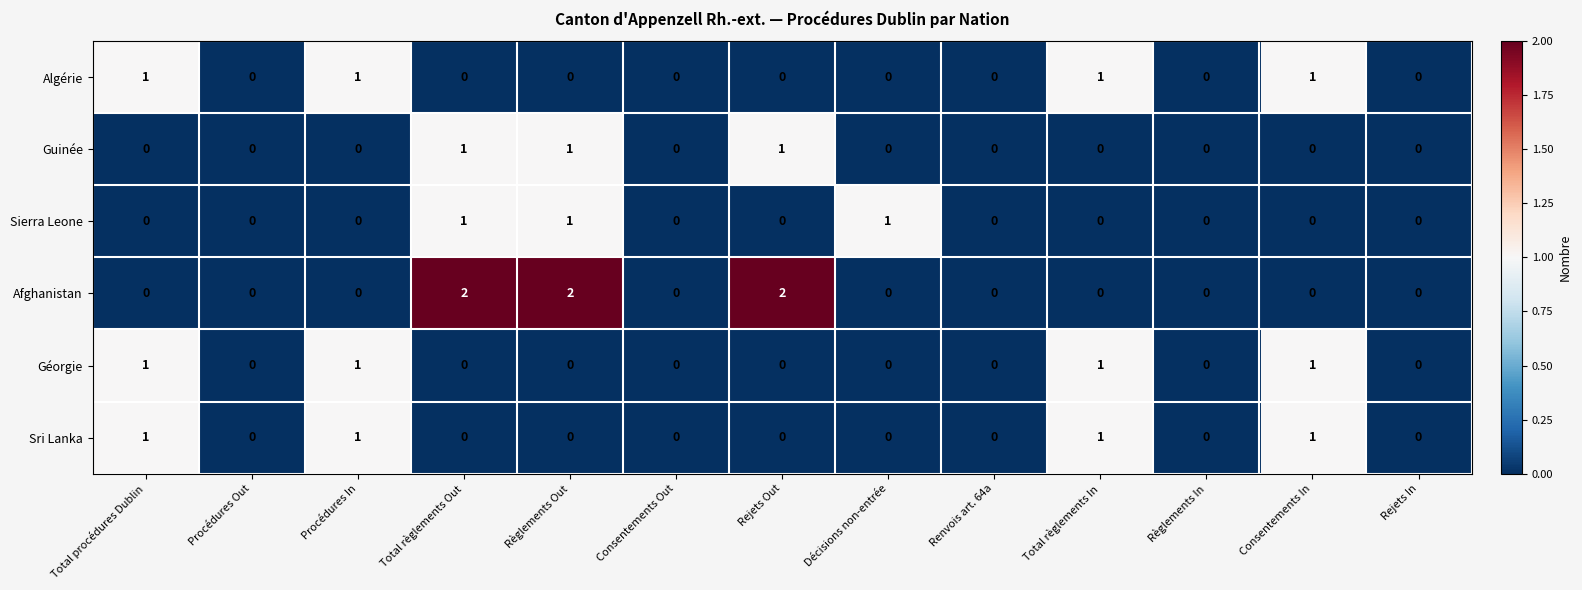

The value of Sri Lanka at Renvois art. 64a is 0. True or false?

True